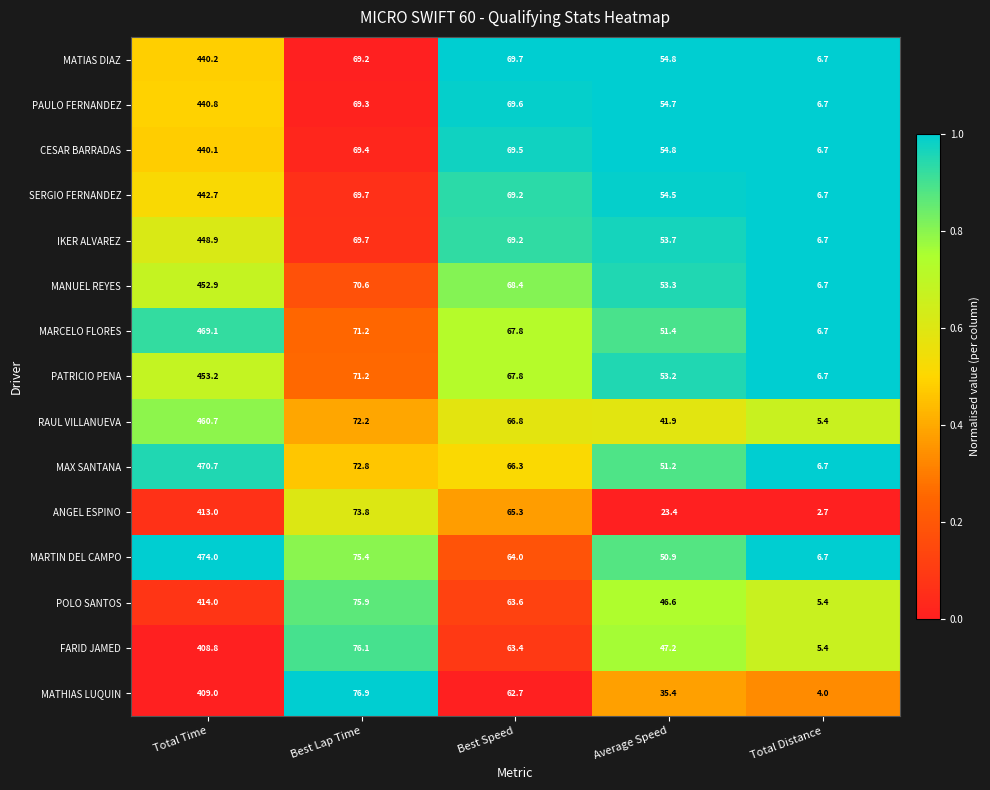

Which series has the largest total across all categories?

MARTIN DEL CAMPO